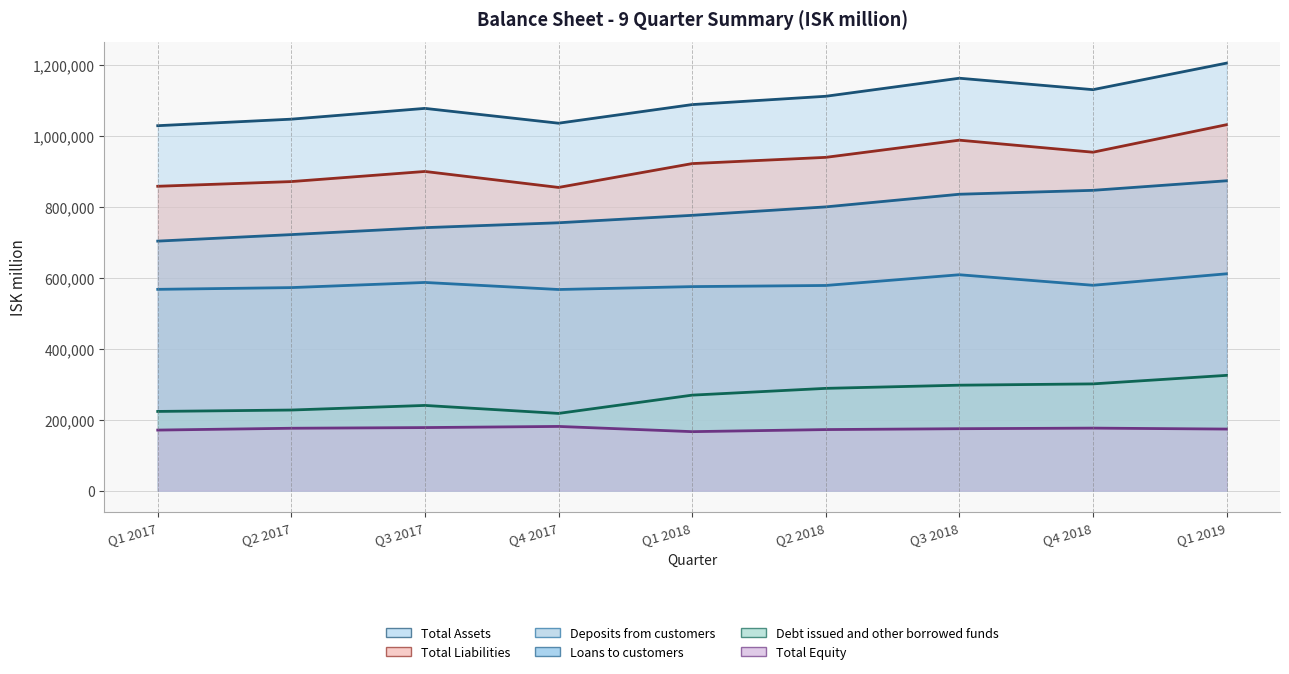

What is the average value of the Deposits from customers series?

582929